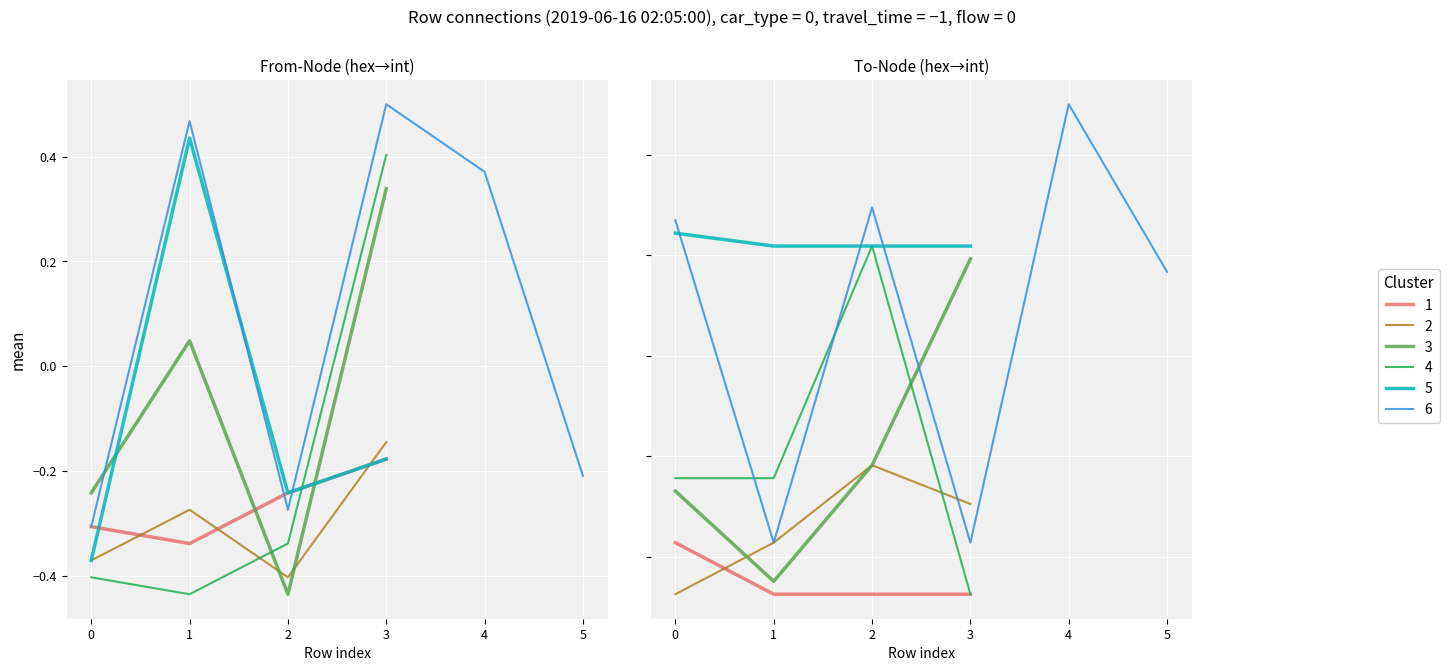

How many lines are shown in the chart?

6